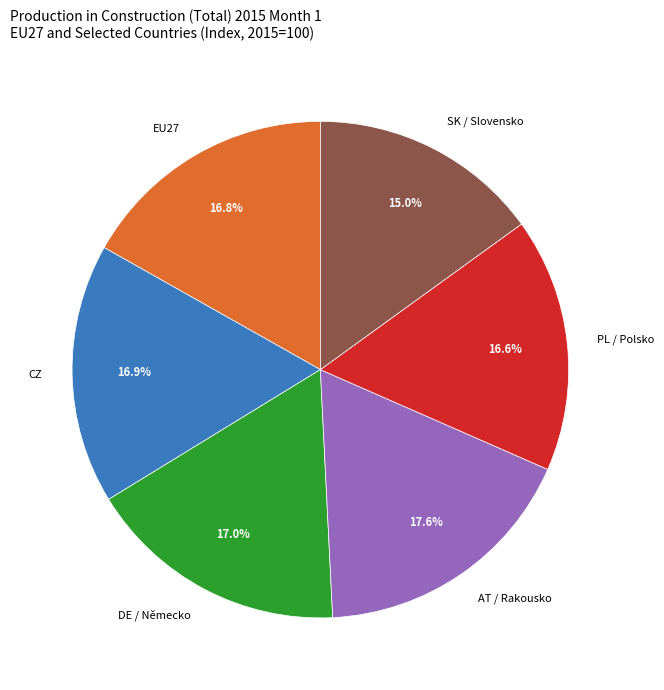

Combined, do AT / Rakousko and EU27 account for over 50%?

No